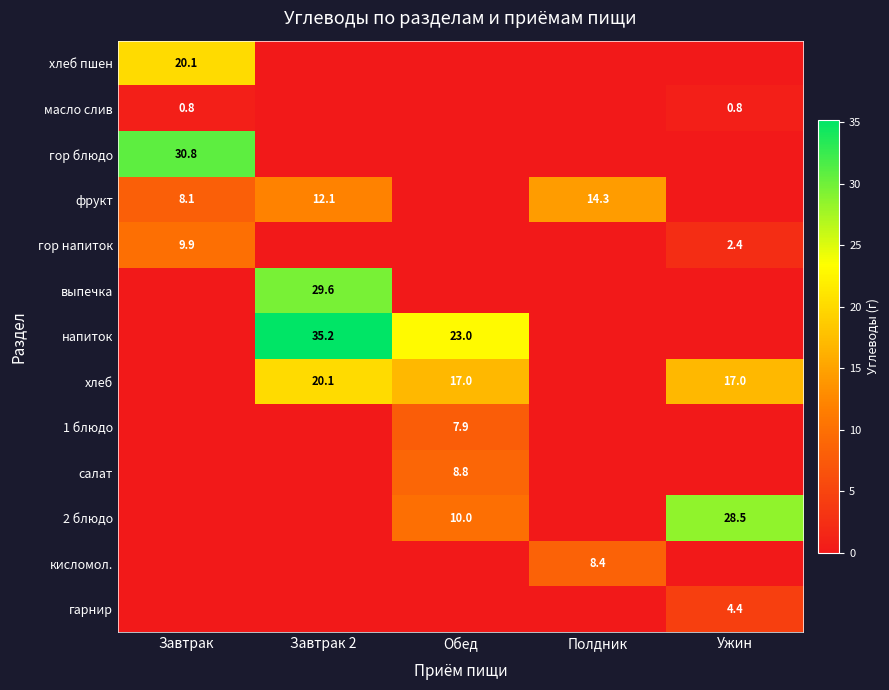

Is the value of 2 блюдо at Обед greater than the value of хлеб at Ужин?

No